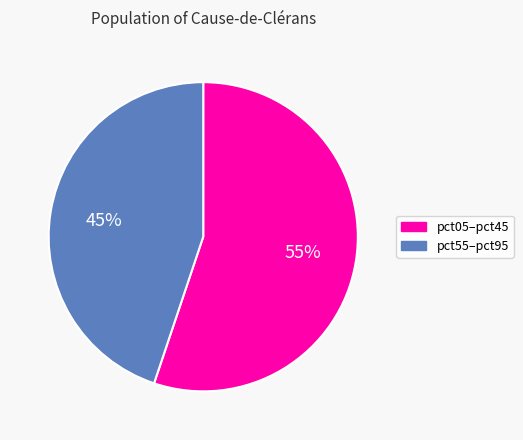

Is there any slice that represents more than half of the pie?

Yes